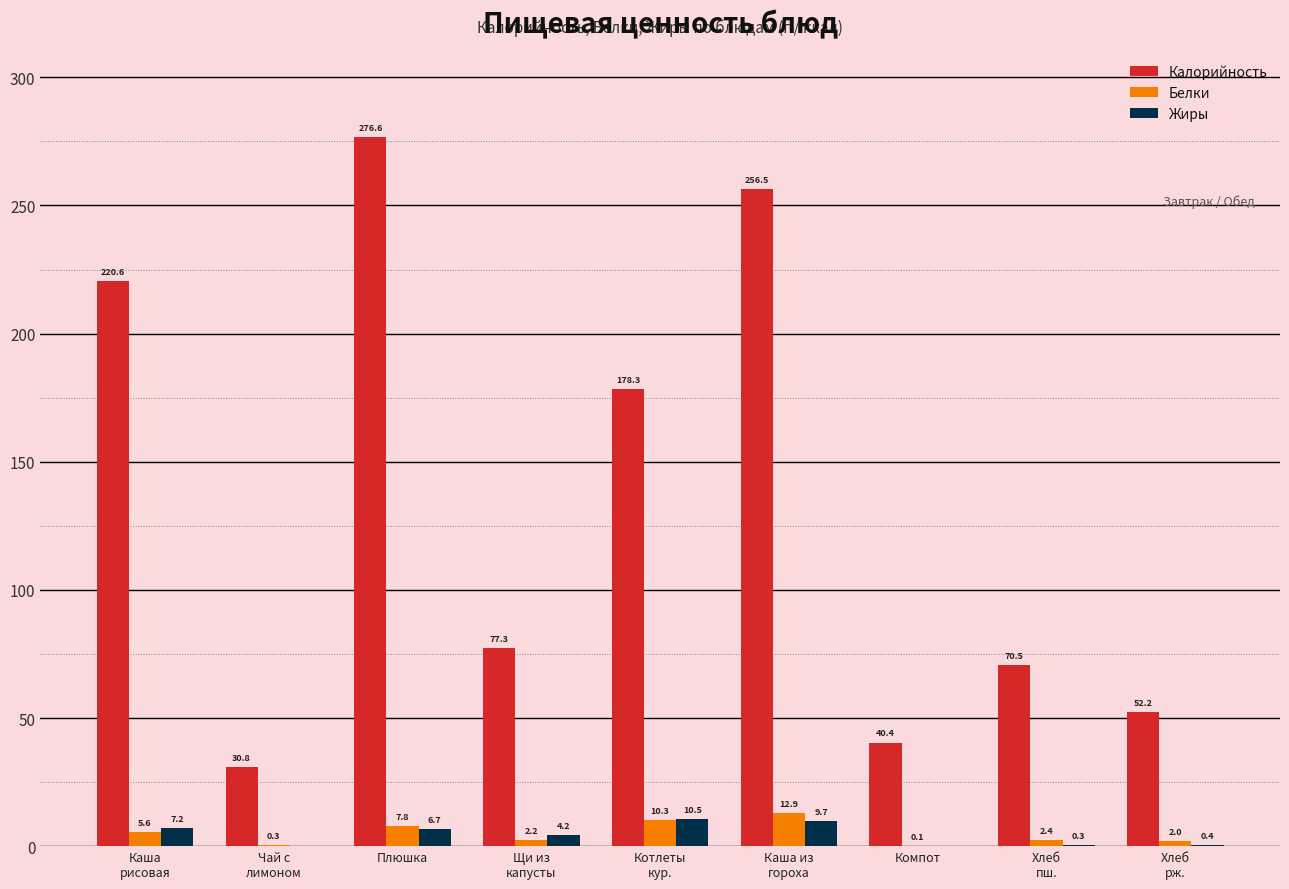

Reading left to right, list all the values displayed in this chart.

Калорийность: Каша
рисовая=220.6	Чай с
лимоном=30.8	Плюшка=276.6	Щи из
капусты=77.3	Котлеты
кур.=178.3	Каша из
гороха=256.5	Компот=40.4	Хлеб
пш.=70.5	Хлеб
рж.=52.2
Белки: Каша
рисовая=5.6	Чай с
лимоном=0.3	Плюшка=7.8	Щи из
капусты=2.2	Котлеты
кур.=10.3	Каша из
гороха=12.9	Компот=0.1	Хлеб
пш.=2.4	Хлеб
рж.=2.0
Жиры: Каша
рисовая=7.2	Чай с
лимоном=0.0	Плюшка=6.7	Щи из
капусты=4.2	Котлеты
кур.=10.5	Каша из
гороха=9.7	Компот=0.0	Хлеб
пш.=0.3	Хлеб
рж.=0.4